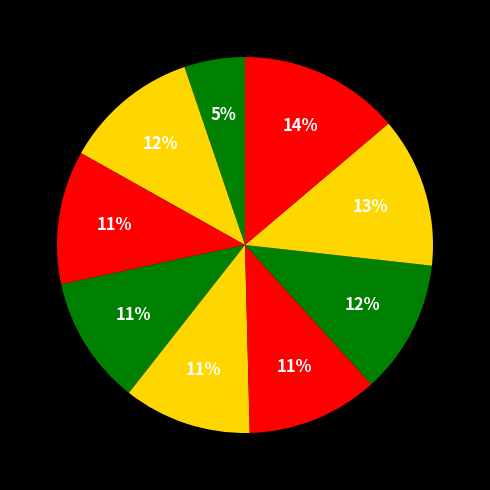

How many segments does this pie chart have?

9